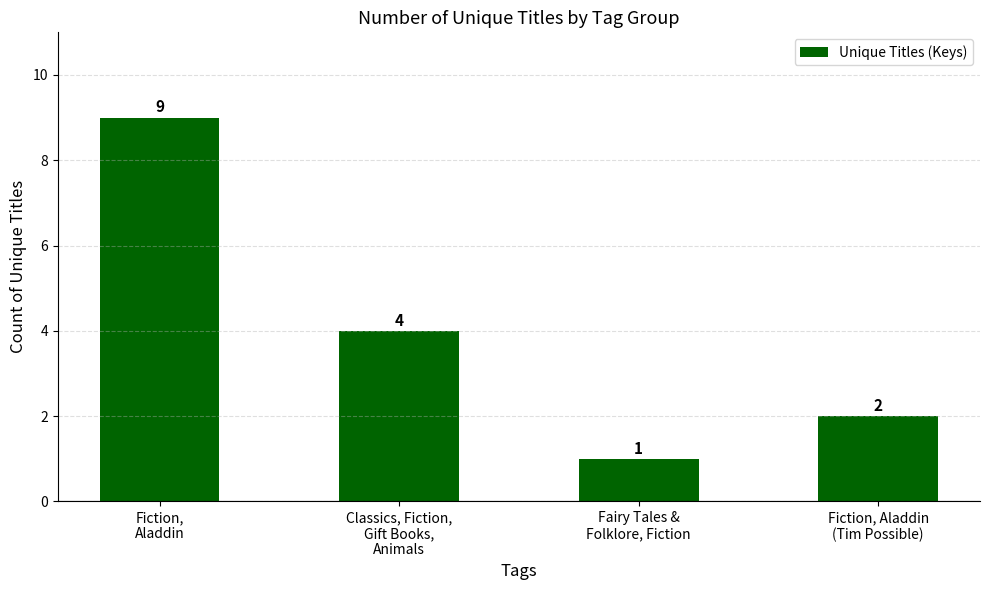

Does the chart contain any negative values?

No